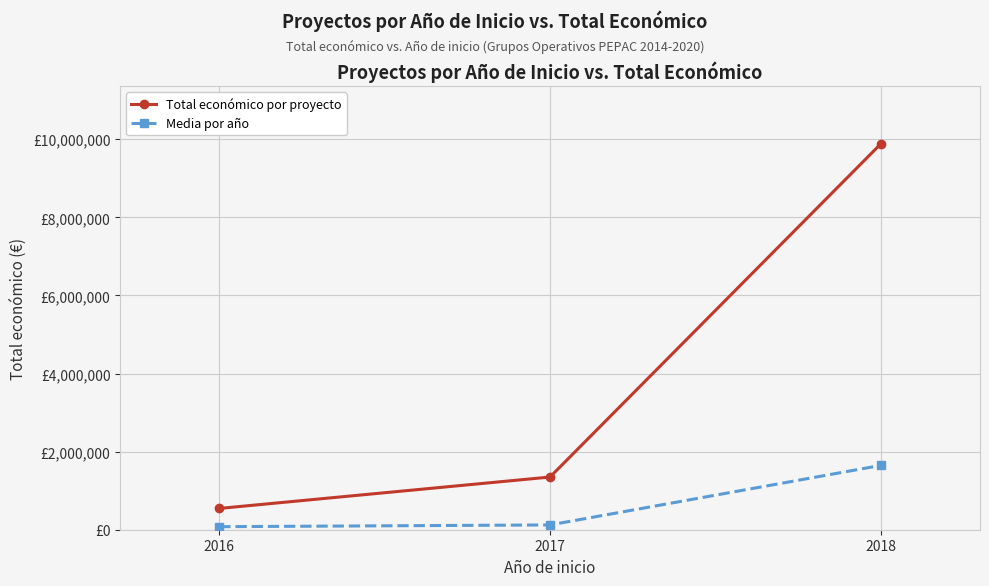

Is the value of Media por año at 2017 greater than the value of Total económico por proyecto at 2018?

No